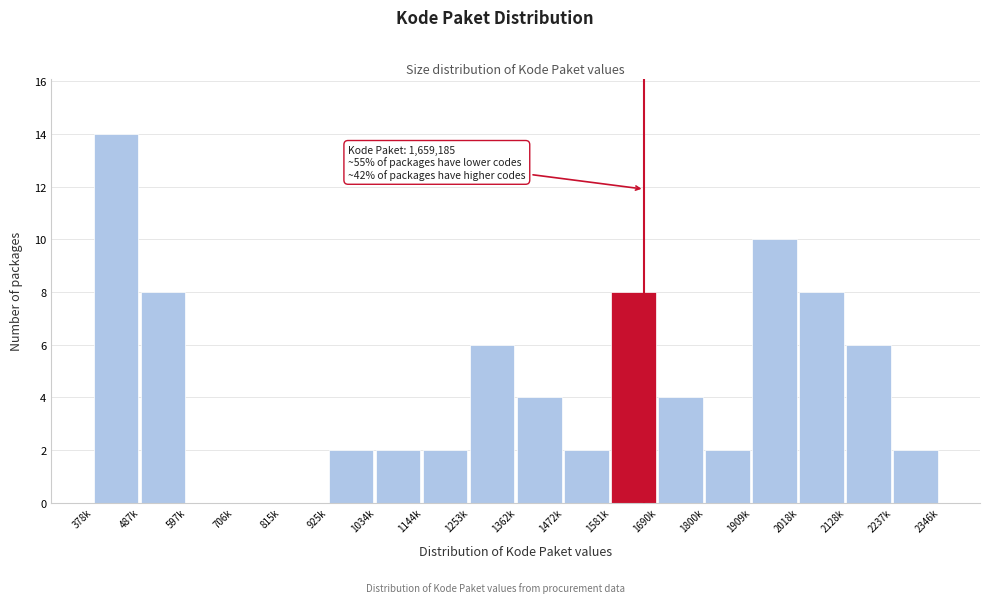

Reading left to right, transcribe all the data shown in this chart.

378k=14	487k=8	597k=0	706k=0	815k=0	925k=2	1034k=2	1144k=2	1253k=6	1362k=4	1472k=2	1581k=8	1690k=4	1800k=2	1909k=10	2018k=8	2128k=6	2237k=2